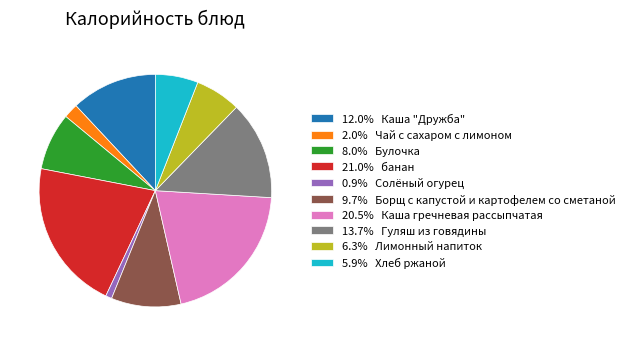

Is the sum of 2.0% Чай с сахаром с лимоном and 21.0% банан greater than half?

No